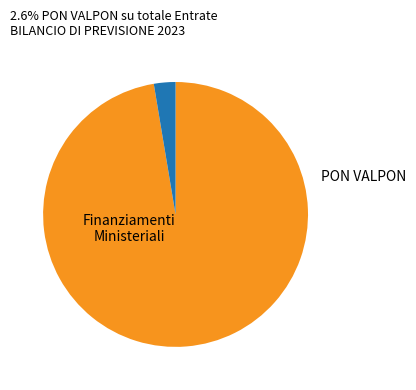

Is there any slice that represents more than half of the pie?

Yes